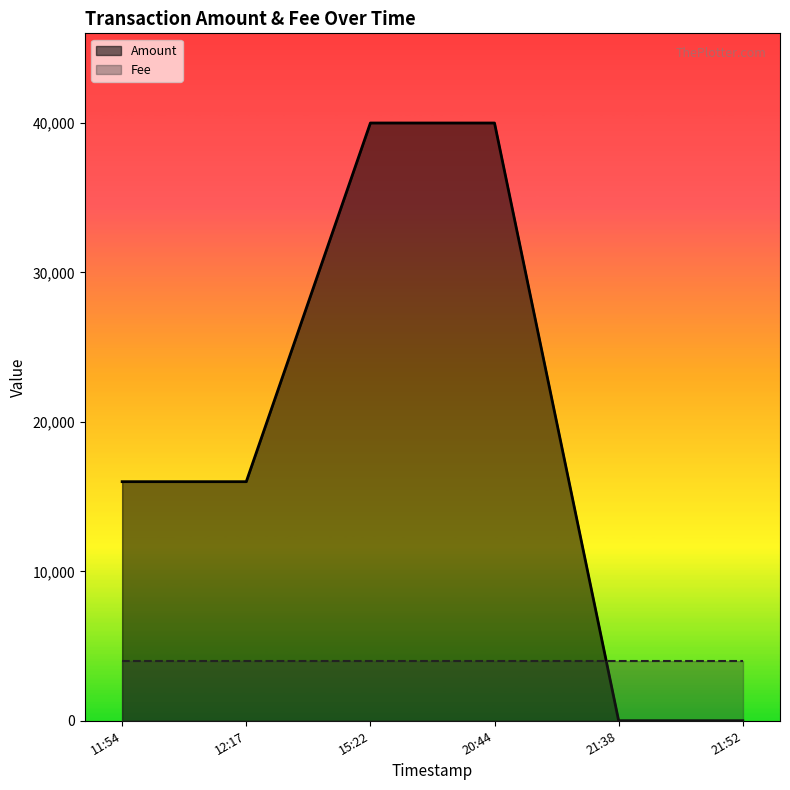

Between 2016-12-05 21:52:47 and 2016-12-05 11:54:00, which is larger?

2016-12-05 11:54:00